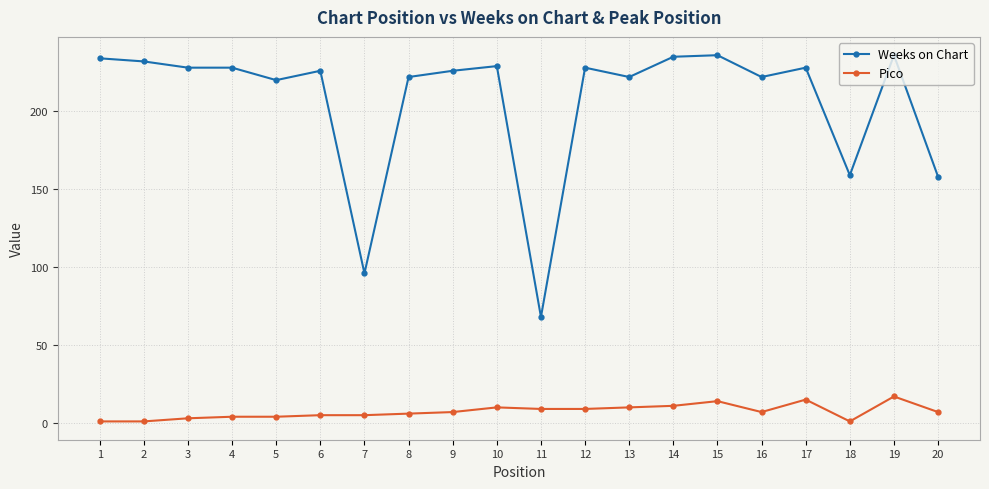

What is the greatest value displayed?

236